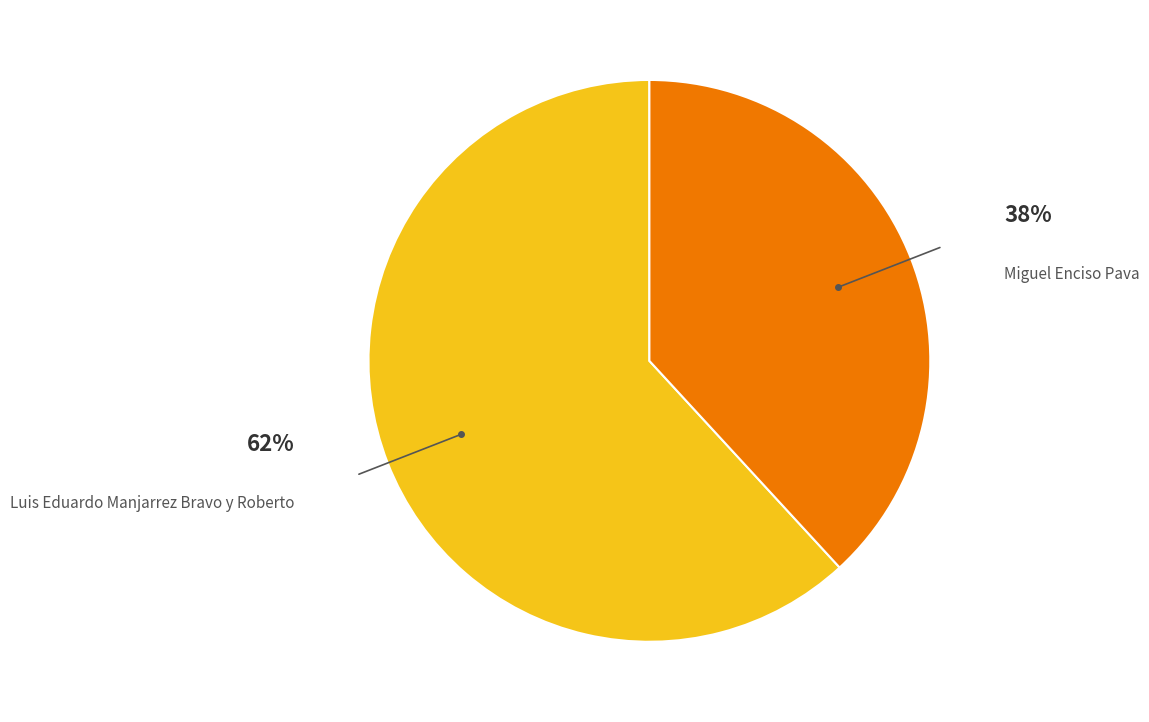

How many segments does this pie chart have?

2